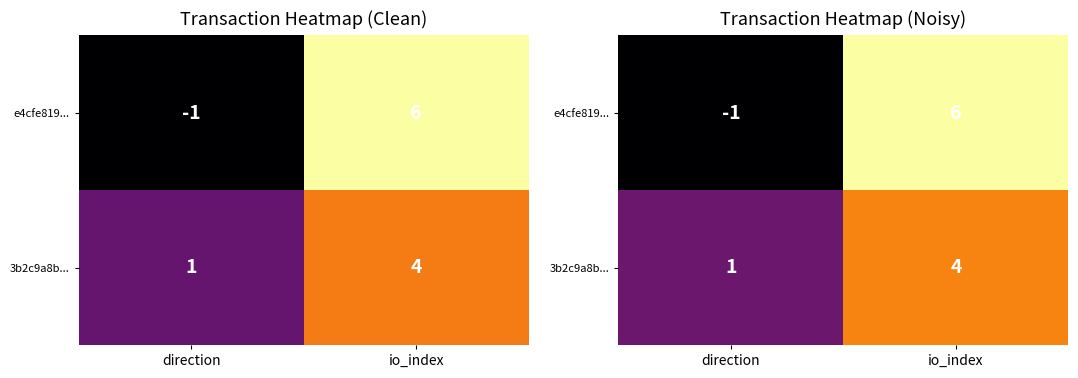

Rank the series by their average value, from highest to lowest.

3b2c9a8b..., e4cfe819...